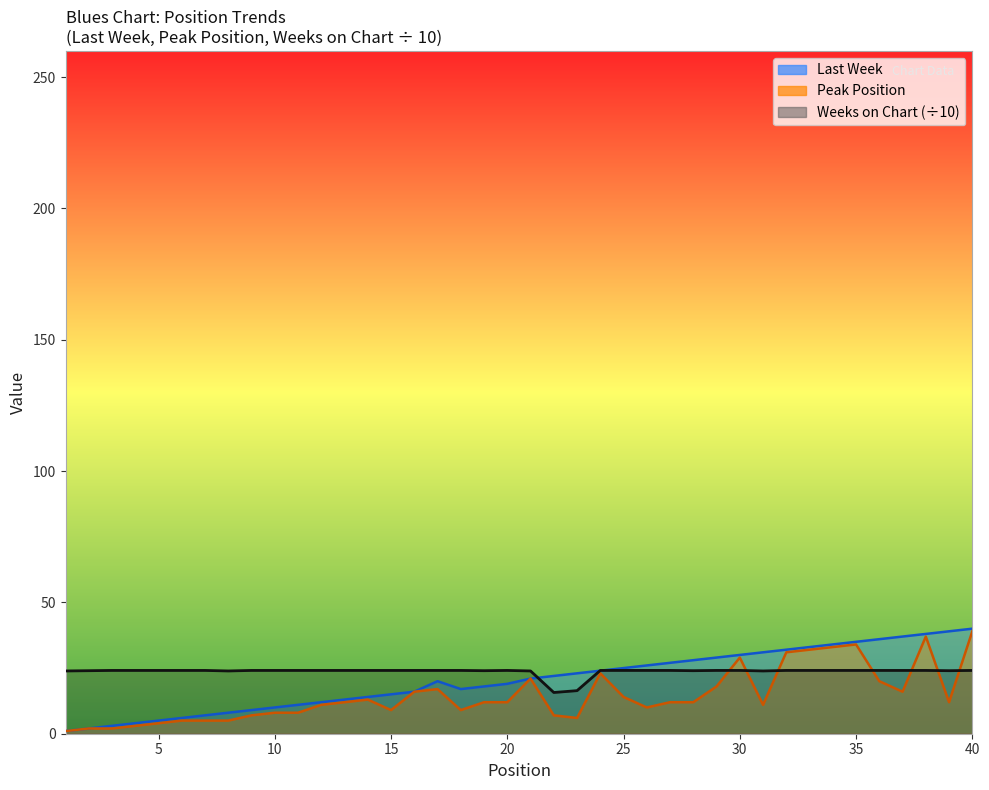

How many values in the Weeks on Chart series are below 24?

6